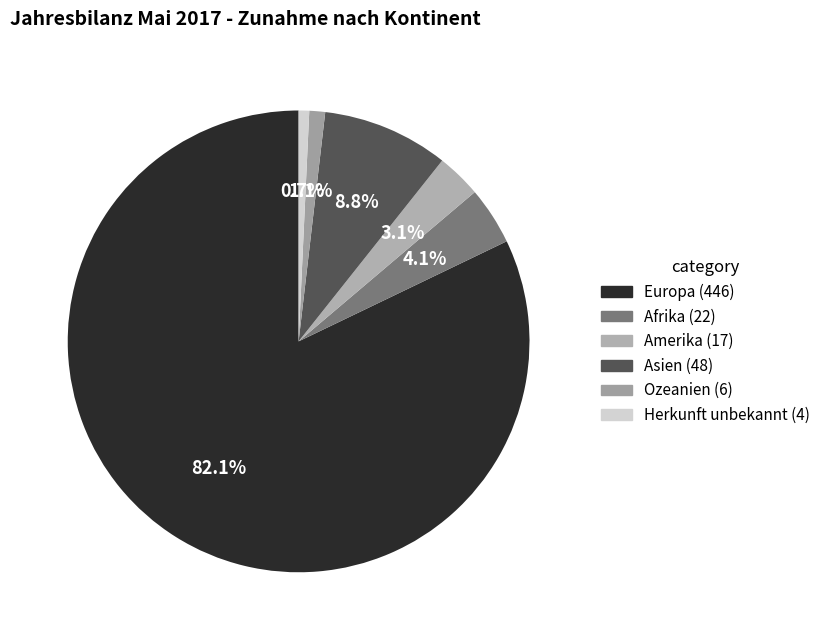

Which category has the biggest portion of the pie?

Europa